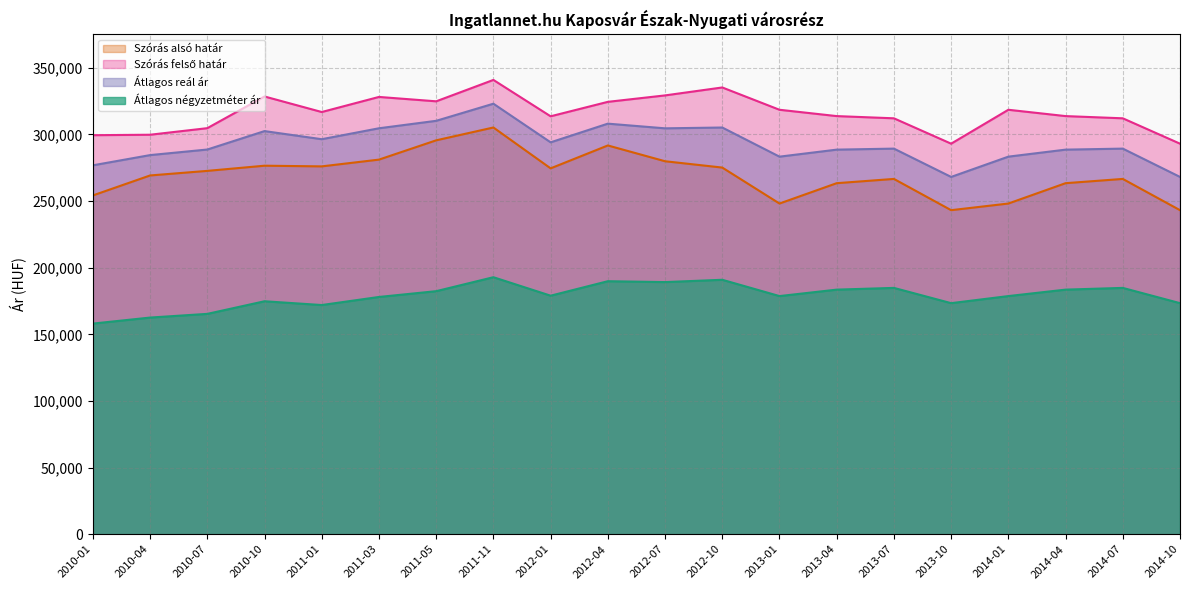

What is the difference between the maximum and minimum values in the Átlagos reál ár series?

54942